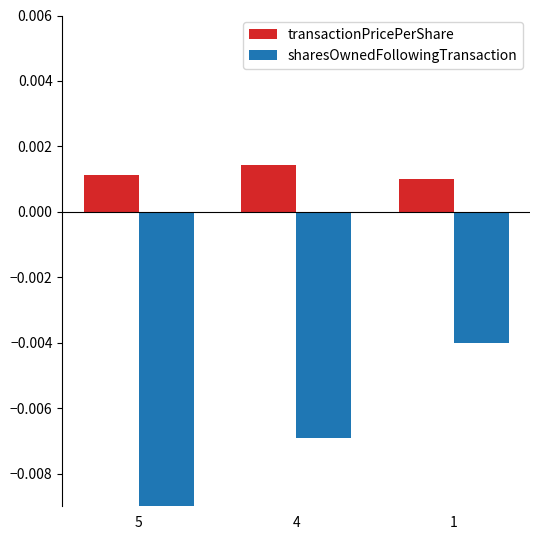

How many groups of bars are there?

3